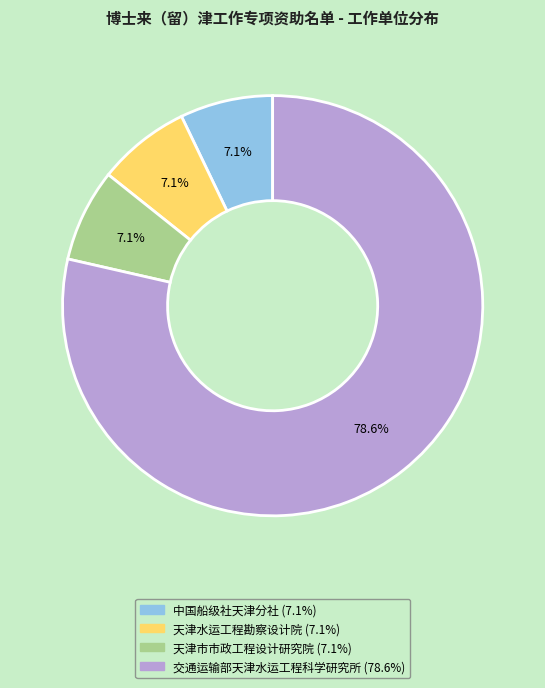

To the nearest percent, what percentage of the pie is 天津市市政工程设计研究院?

7%